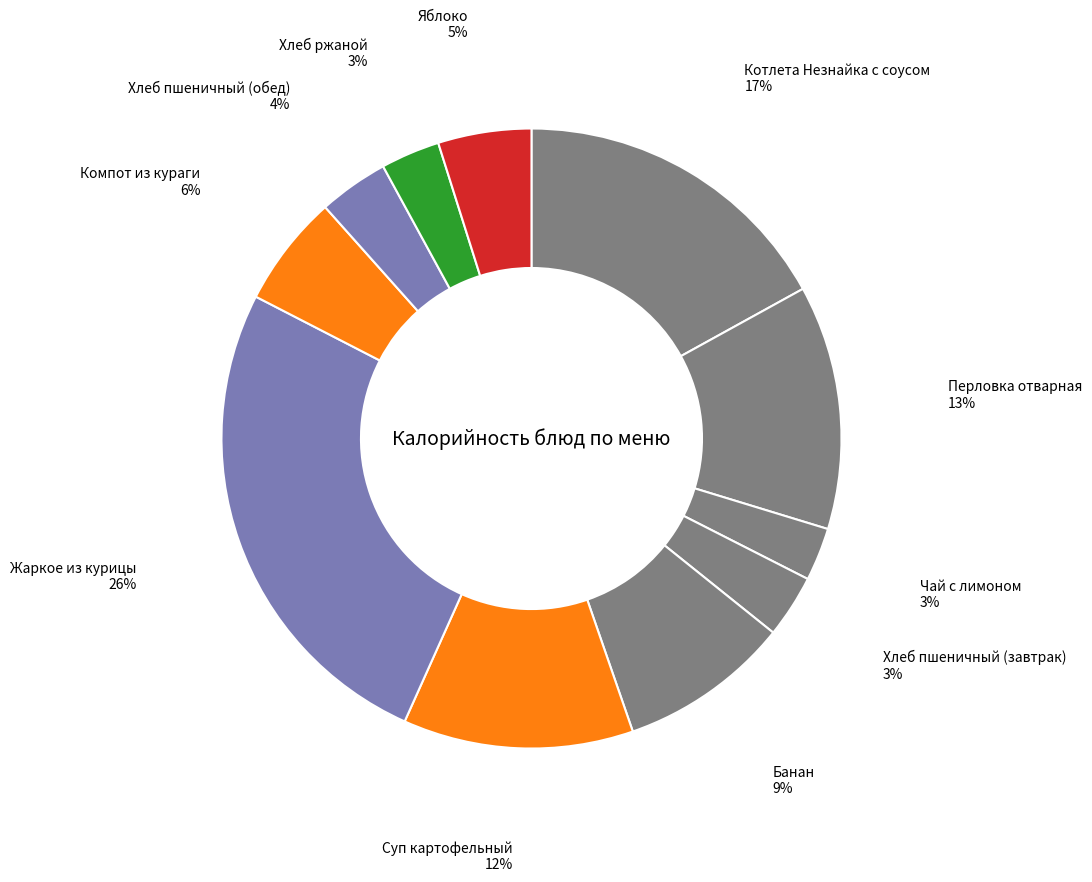

Between Хлеб пшеничный (обед) and Банан, which is larger?

Банан